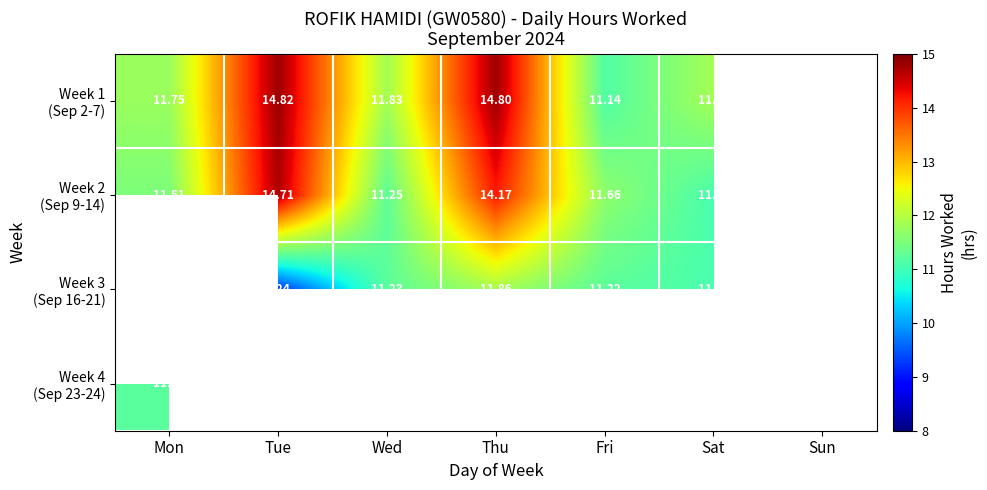

Count the number of data series in this chart.

4